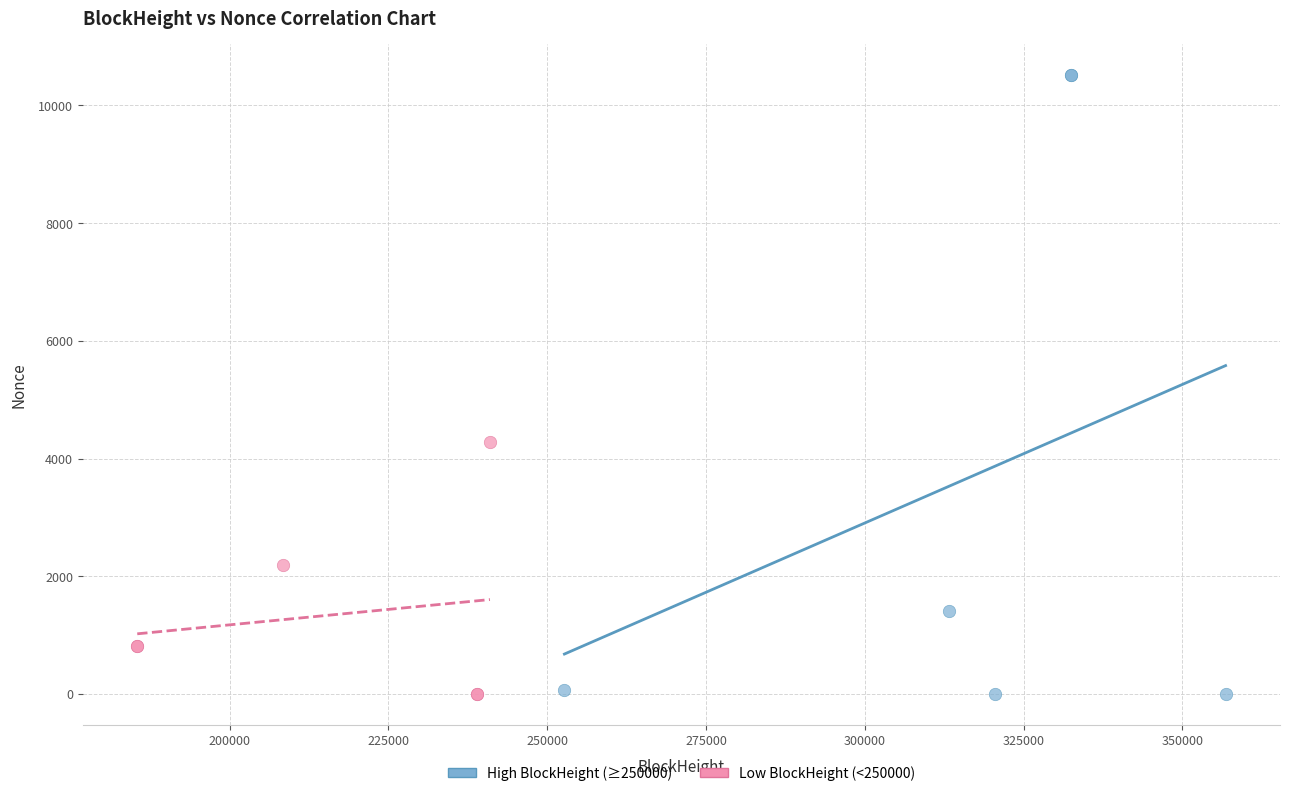

Which series has the largest Y range (max minus min)?

High BlockHeight (≥250000)